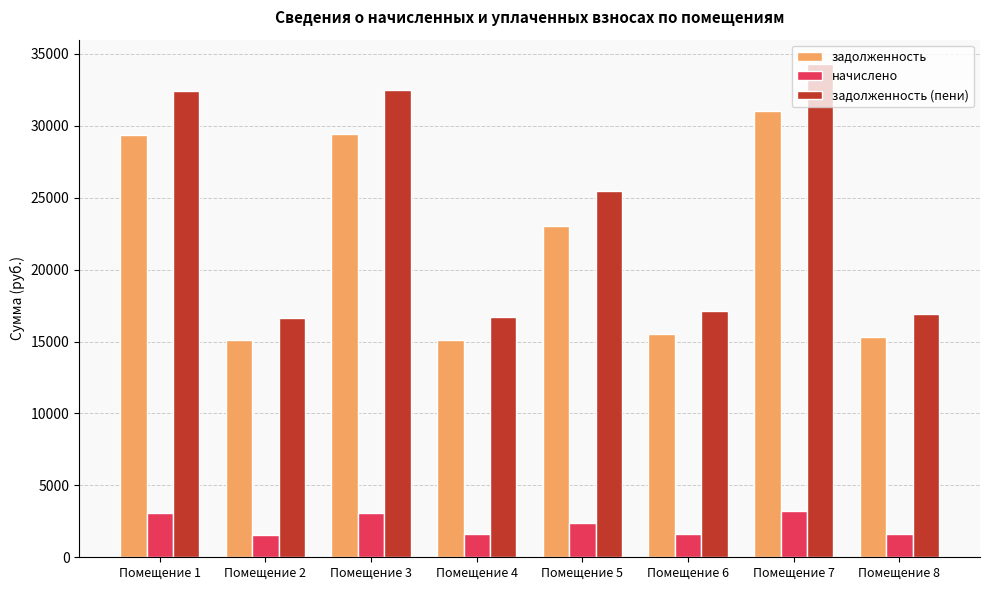

Which series has the largest range (max minus min)?

задолженность (пени)